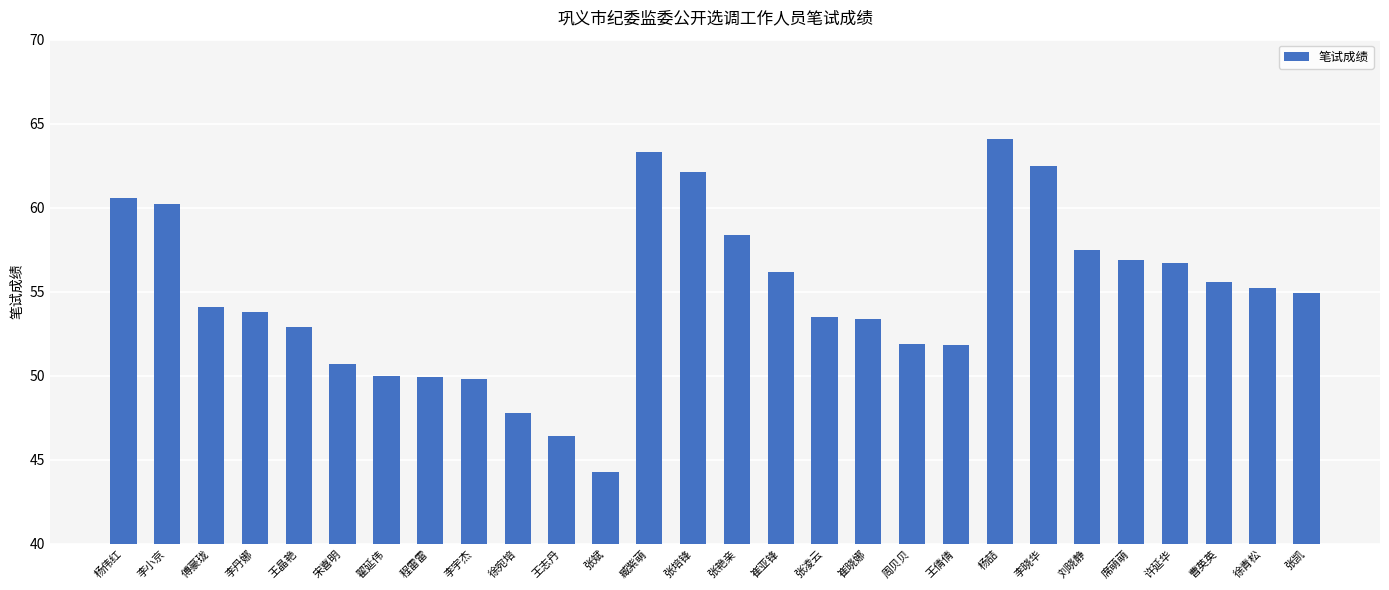

Where does the data first go above 54?

杨伟红